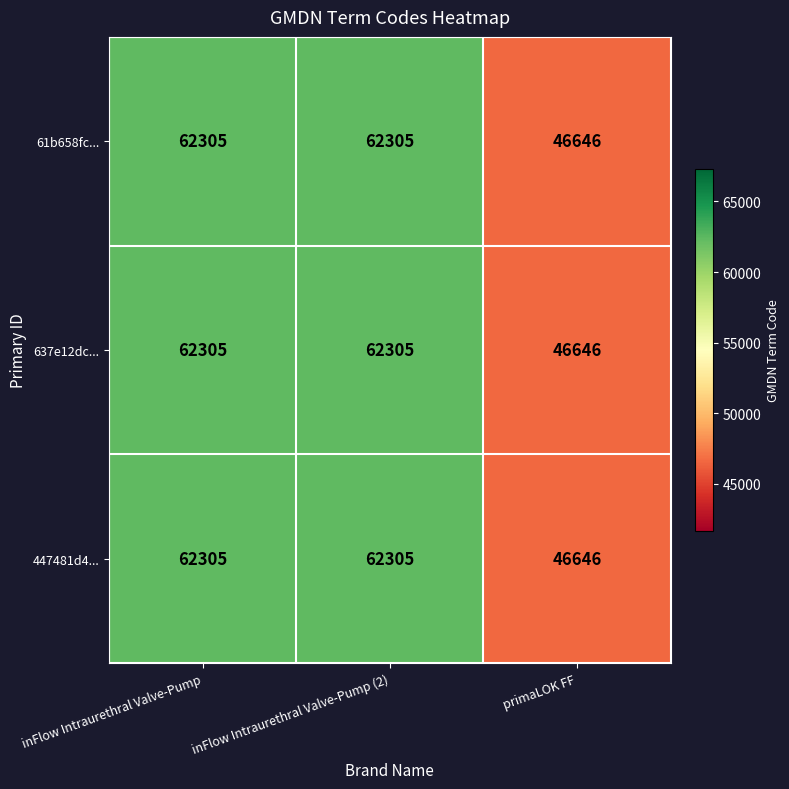

Reading left to right, what are all the values shown in this chart?

61b658fc...: inFlow Intraurethral Valve-Pump=62305	inFlow Intraurethral Valve-Pump (2)=62305	primaLOK FF=46646
637e12dc...: inFlow Intraurethral Valve-Pump=62305	inFlow Intraurethral Valve-Pump (2)=62305	primaLOK FF=46646
447481d4...: inFlow Intraurethral Valve-Pump=62305	inFlow Intraurethral Valve-Pump (2)=62305	primaLOK FF=46646